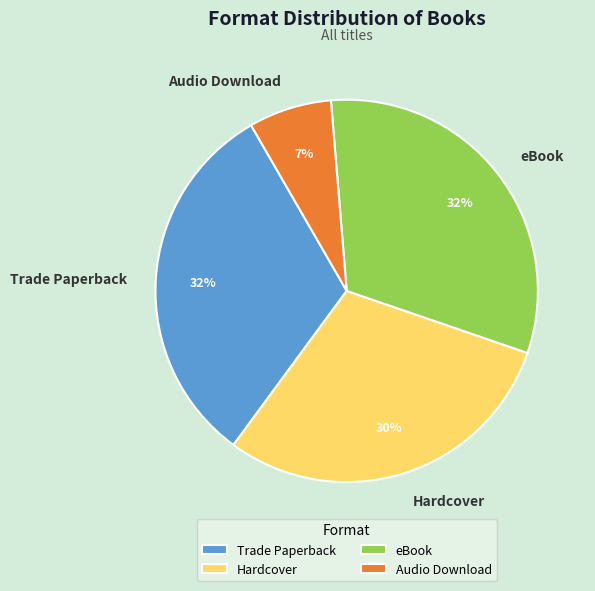

What is the smallest slice in the pie chart?

Audio Download